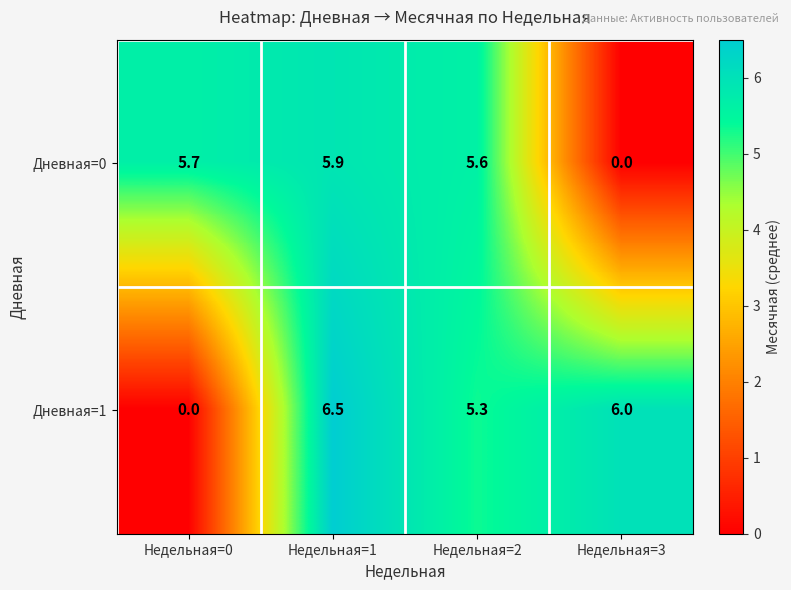

Reading left to right, what are all the values shown in this chart?

Дневная=0: Недельная=0=5.7	Недельная=1=5.9	Недельная=2=5.6	Недельная=3=0.0
Дневная=1: Недельная=0=0.0	Недельная=1=6.5	Недельная=2=5.3	Недельная=3=6.0